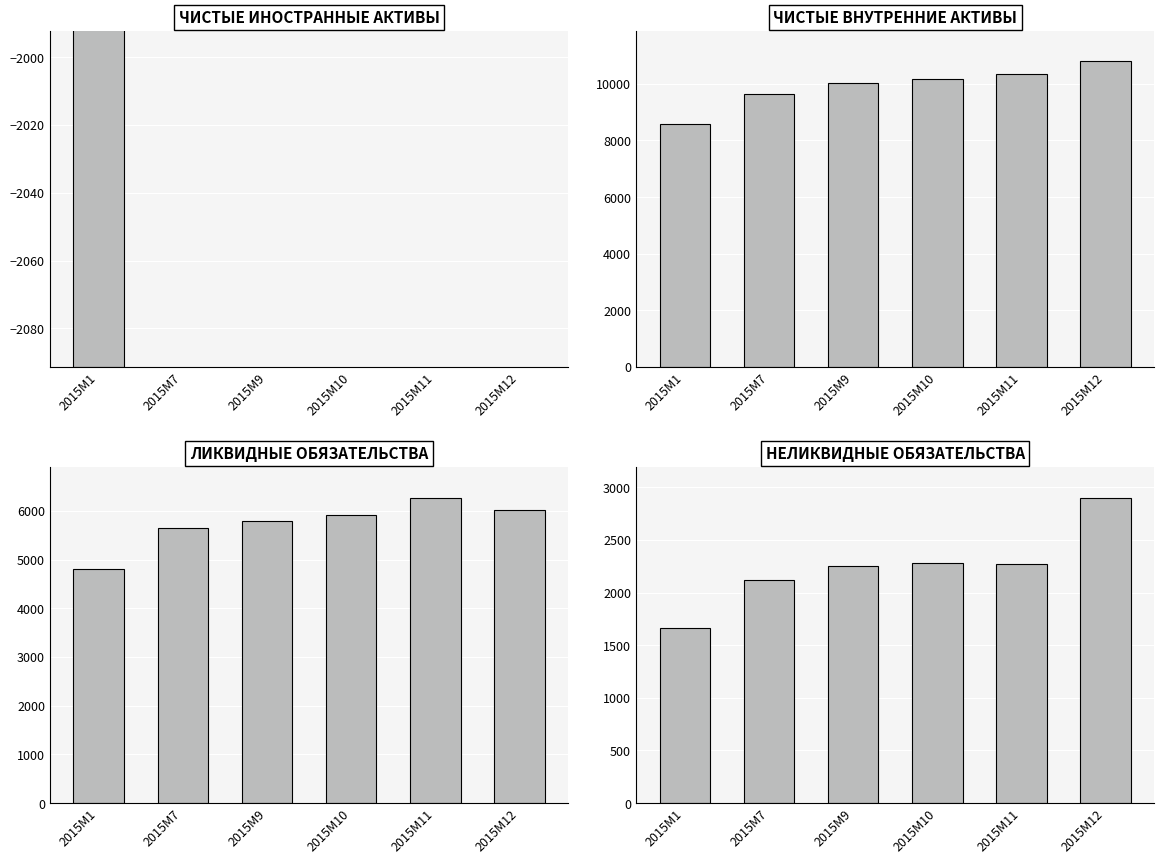

List the series in order of their overall mean, highest first.

ЧИСТЫЕ ВНУТРЕННИЕ АКТИВЫ, ЛИКВИДНЫЕ ОБЯЗАТЕЛЬСТВА, НЕЛИКВИДНЫЕ ОБЯЗАТЕЛЬСТВА, ЧИСТЫЕ ИНОСТРАННЫЕ АКТИВЫ (NFA)